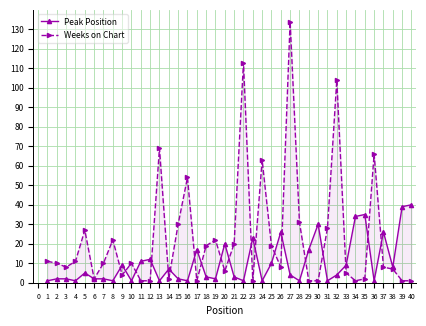

After their last crossing, which series has the higher values: Peak Position or Weeks on Chart?

Peak Position